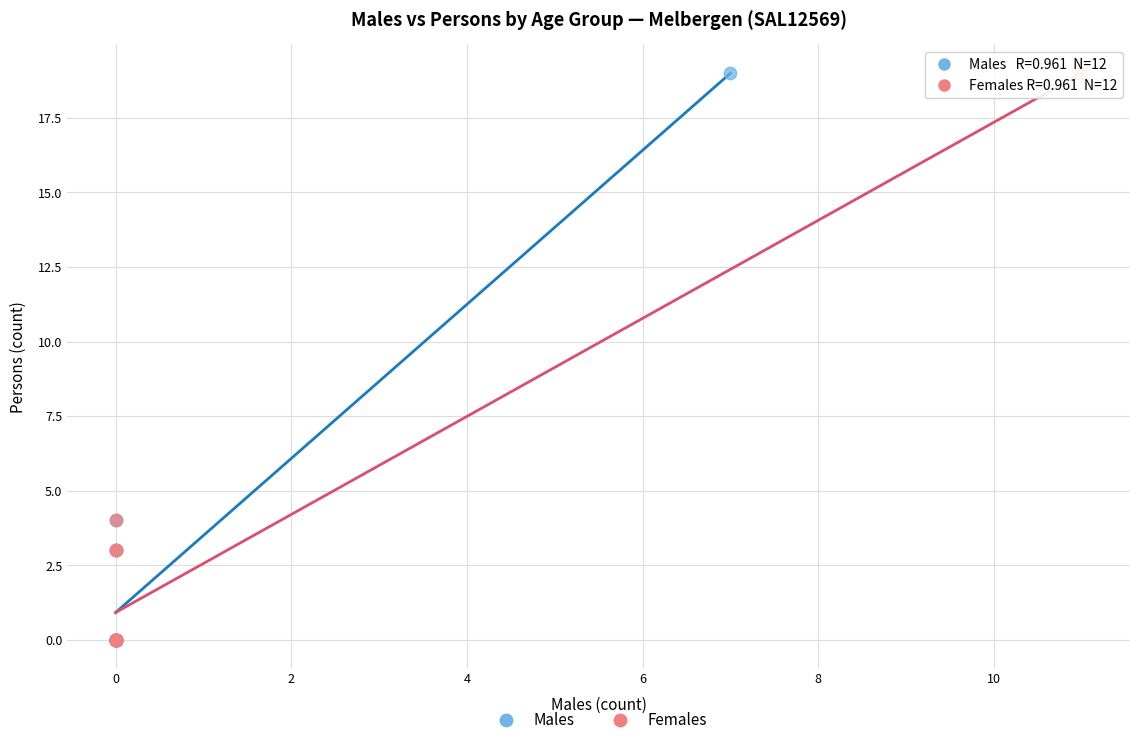

What are all the series names shown in the legend?

Males, Females